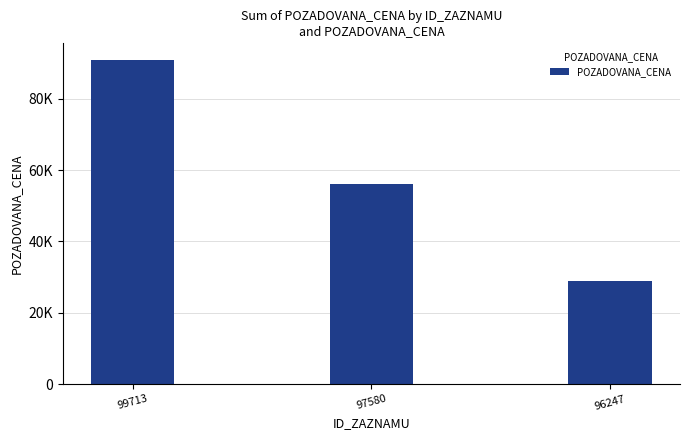

What is the difference between the values at 97580 and 99713?

35000